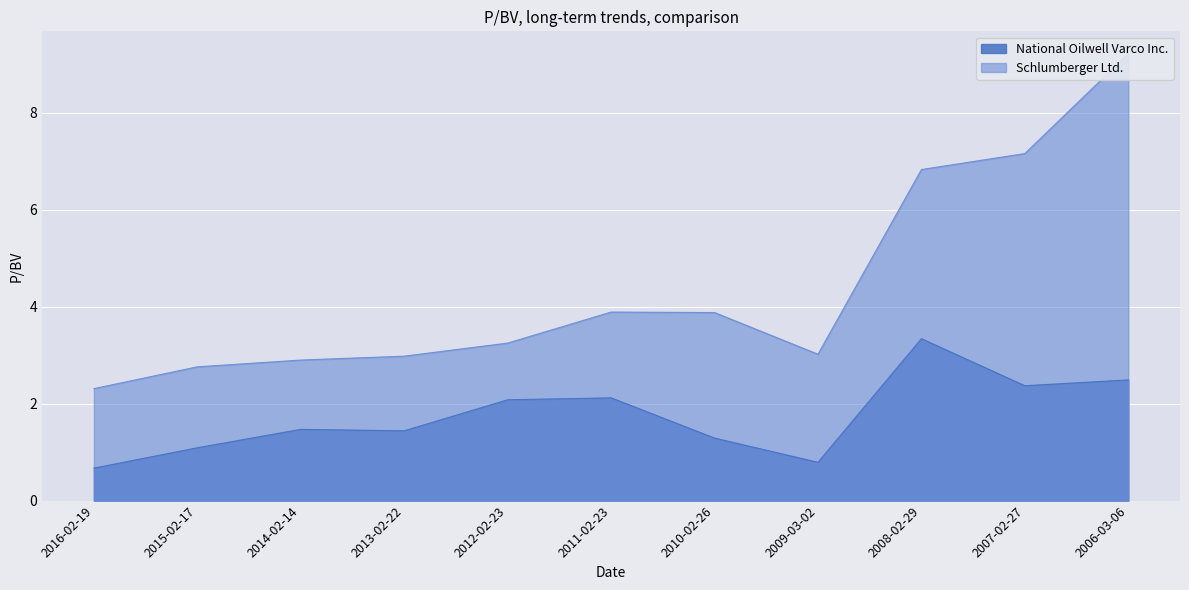

The National Oilwell Varco Inc. series shows 3.3 at 2008-02-29. True or false?

True